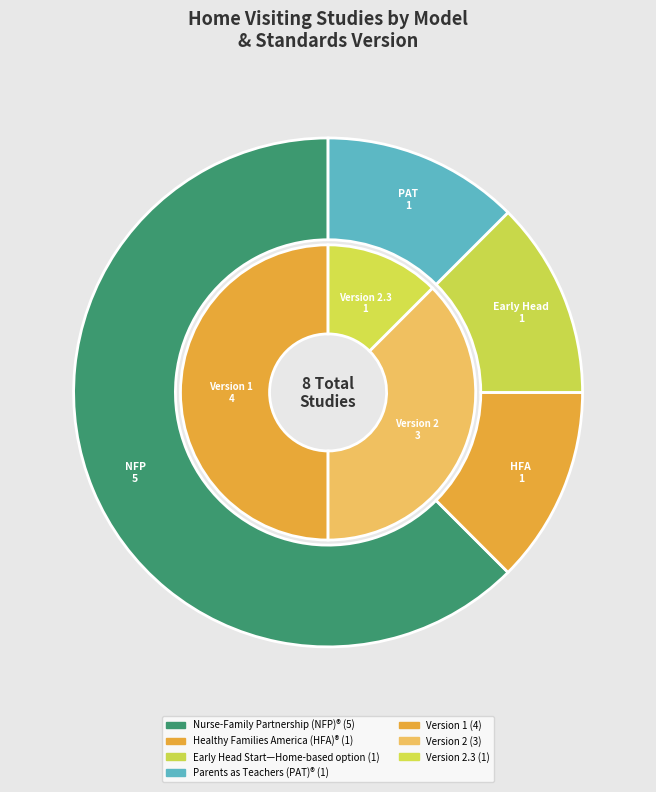

Is it true that Parents as Teachers (PAT)® is 23% of the pie?

False